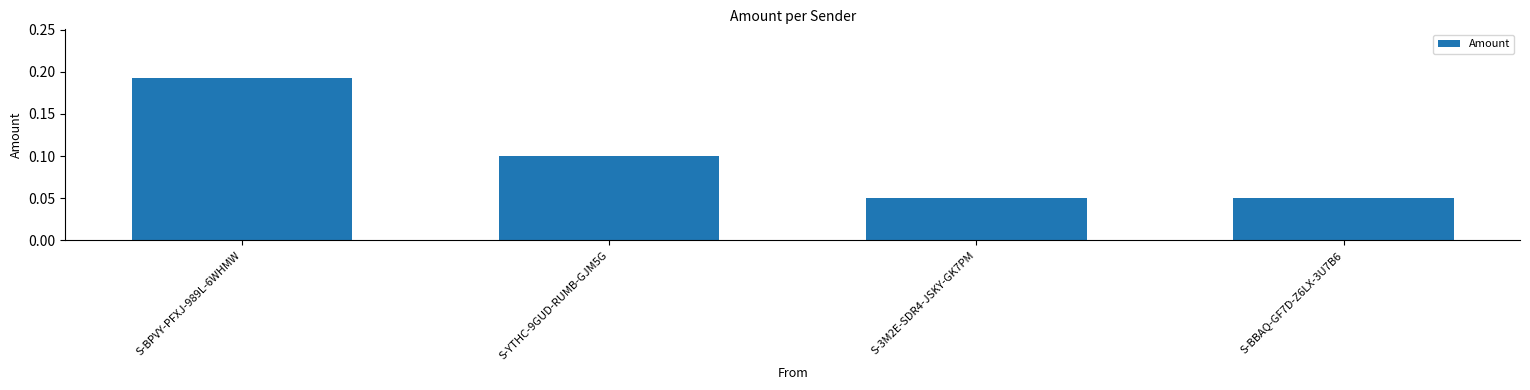

What position from the right is S-YTHC-9GUD-RUMB-GJM5G?

3